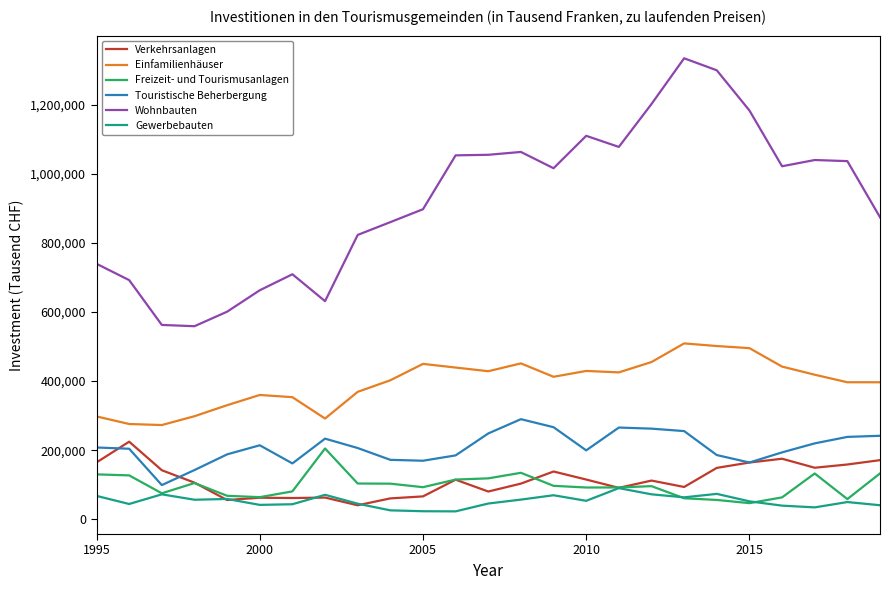

Which series has the largest range (max minus min)?

Wohnbauten